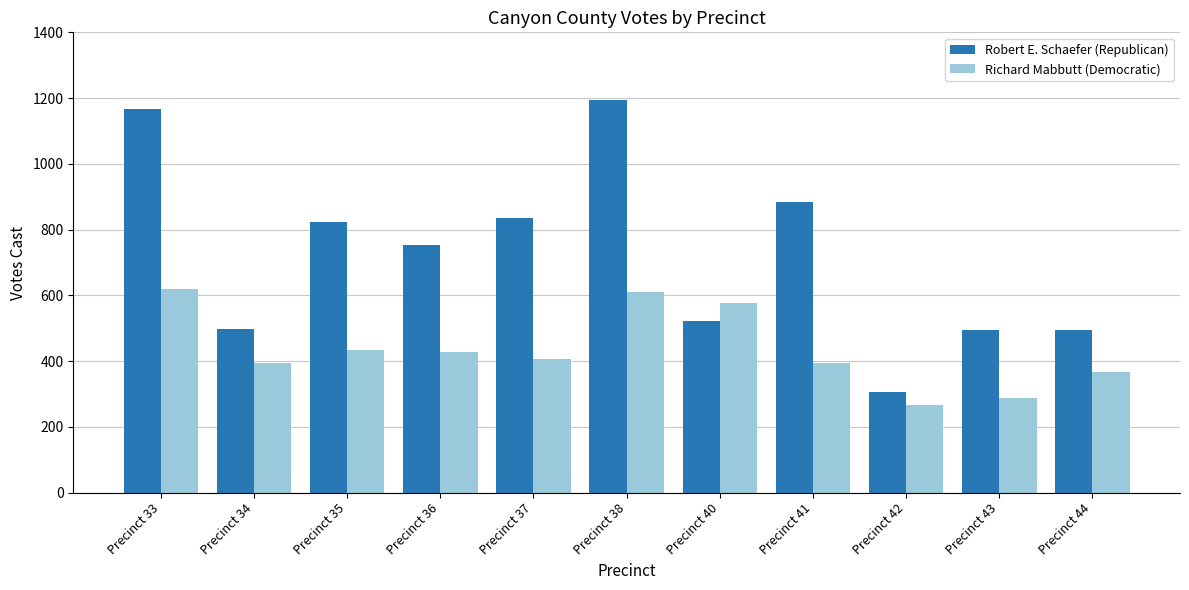

What is the difference between the Richard Mabbutt (Democratic) values at Precinct 44 and Precinct 38?

243